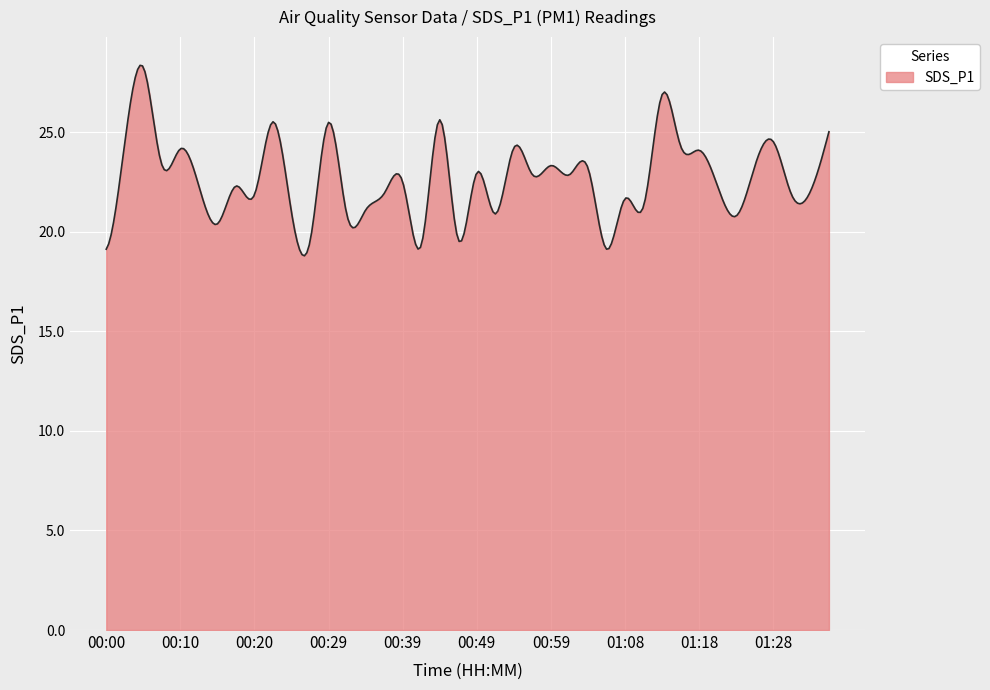

What is the difference between the maximum and minimum values?

9.6